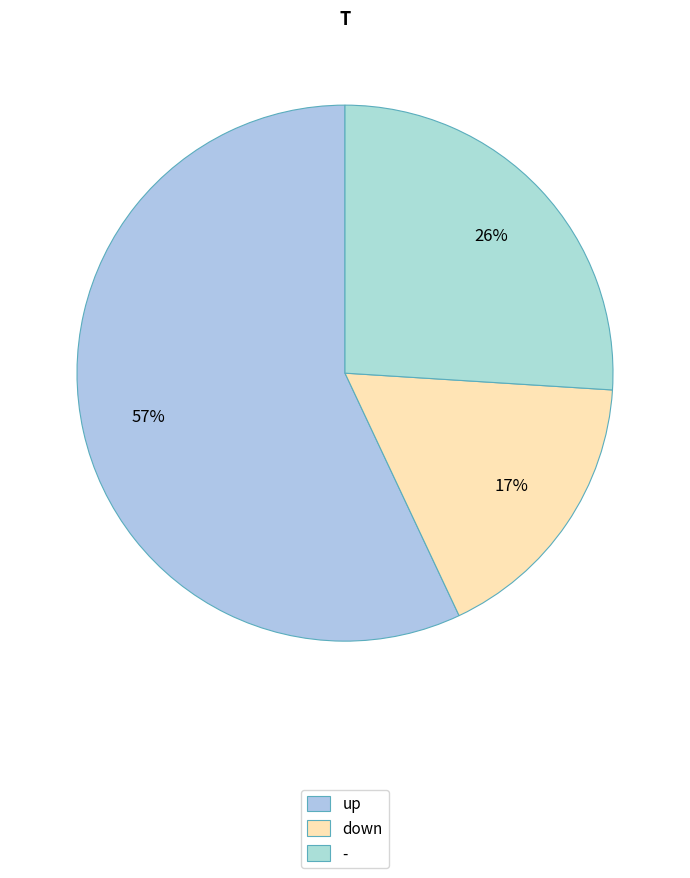

Rank the categories by value from lowest to highest.

down, -, up